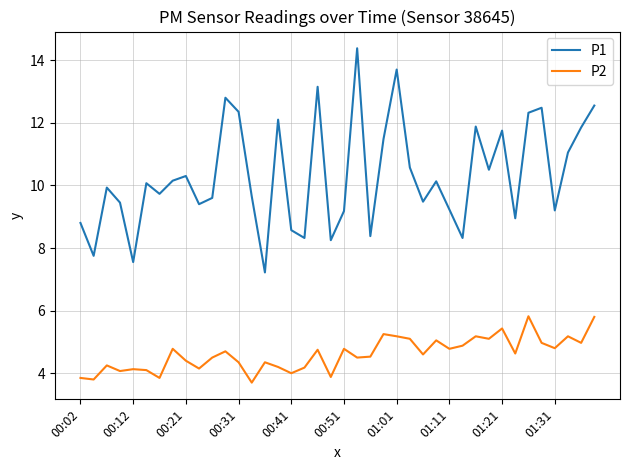

True or false: P2 and P1 intersect in this chart.

False